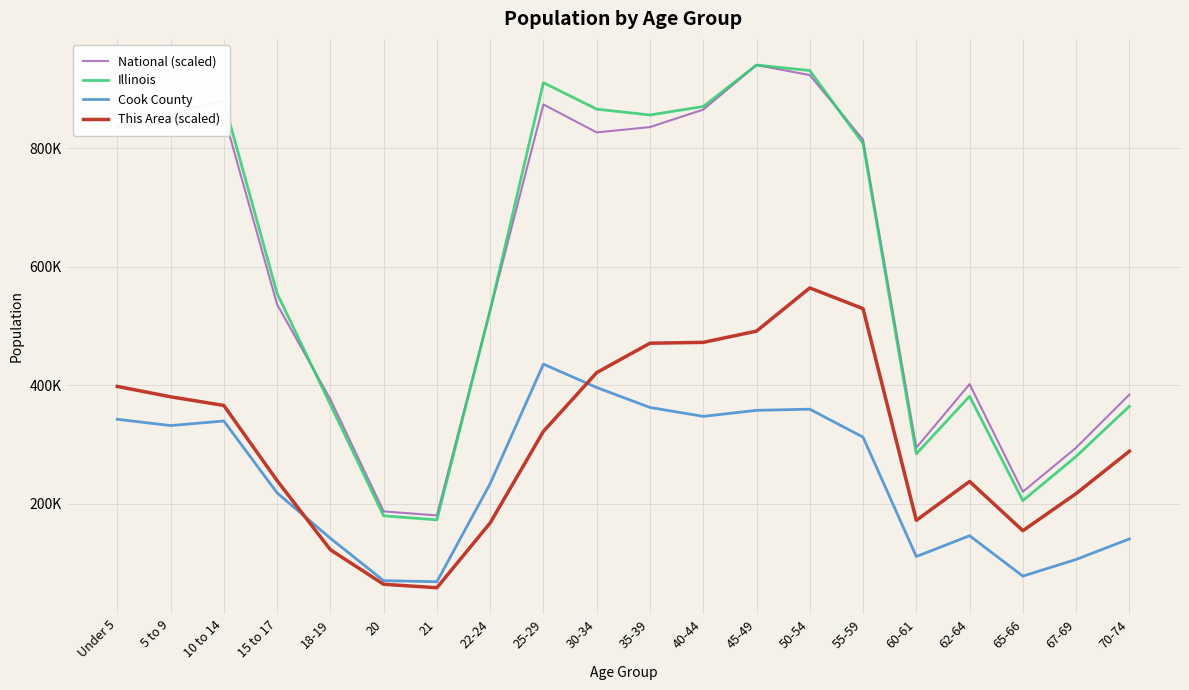

What are all the series names shown in the legend?

National (scaled), Illinois, Cook County, This Area (scaled)